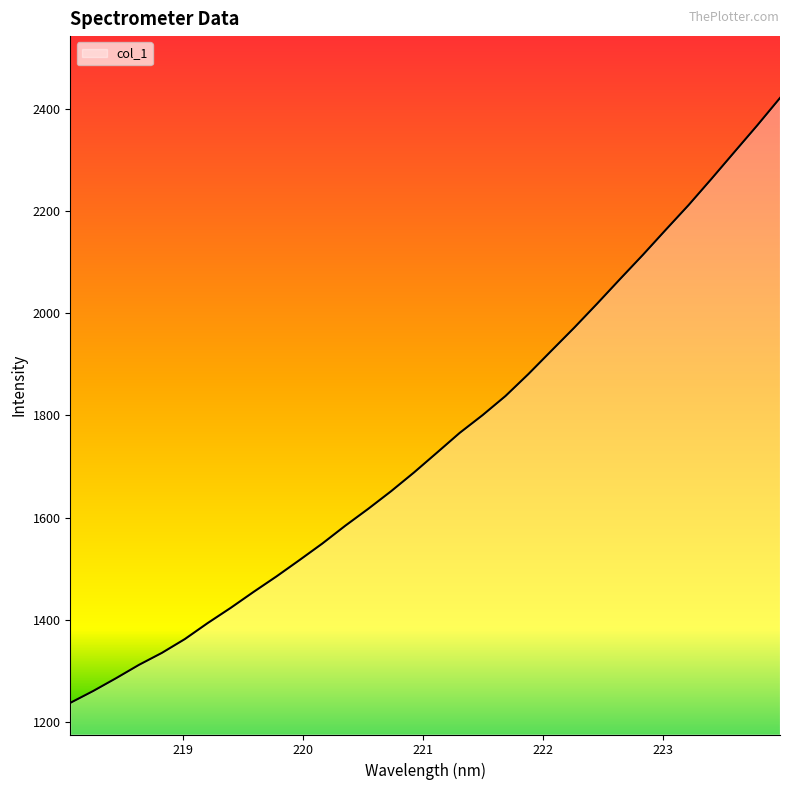

How many lines are shown in the chart?

1